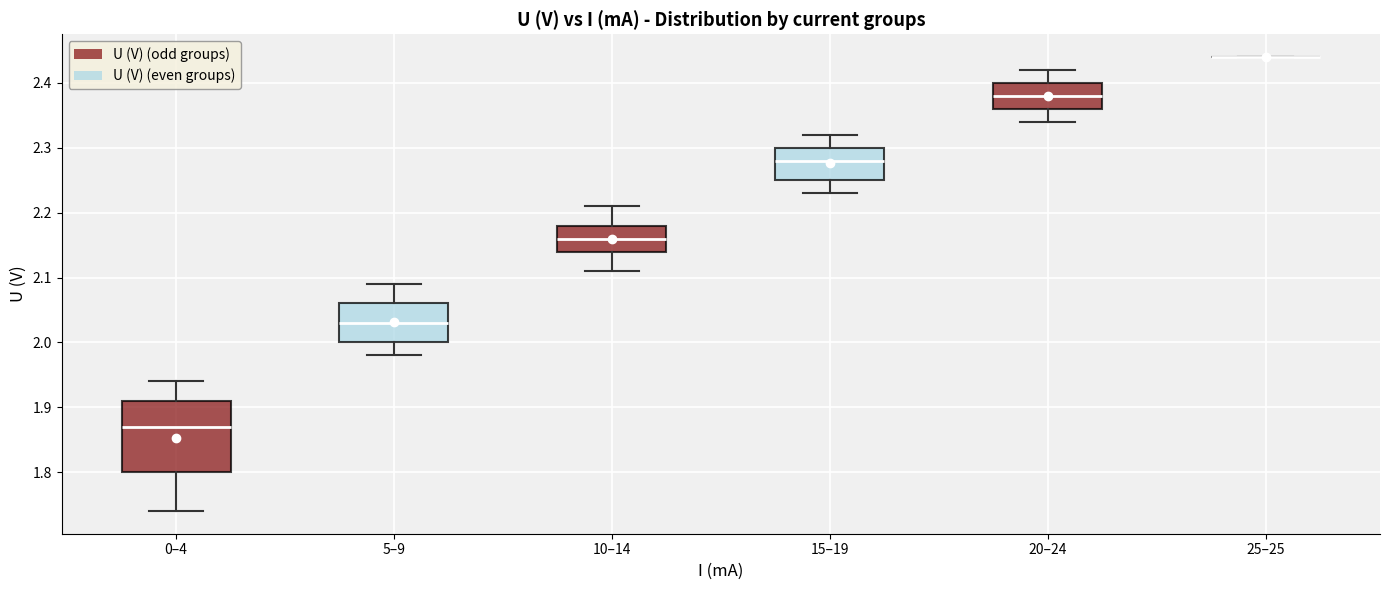

Reading left to right, transcribe this box plot: for each box, give where its median line is, the range the box spans, and where its two whiskers end, as read against the y-axis. The values are not printed on the chart, so give them approximately, as read against the axis.

0–4: median 1.87, box 1.80 to 1.91, whiskers 1.74 to 1.94
5–9: median 2.03, box 2.00 to 2.06, whiskers 1.98 to 2.09
10–14: median 2.16, box 2.14 to 2.18, whiskers 2.11 to 2.21
15–19: median 2.28, box 2.25 to 2.30, whiskers 2.23 to 2.32
20–24: median 2.38, box 2.36 to 2.40, whiskers 2.34 to 2.42
25–25: box collapsed to a line at 2.44, whiskers 2.44 to 2.44